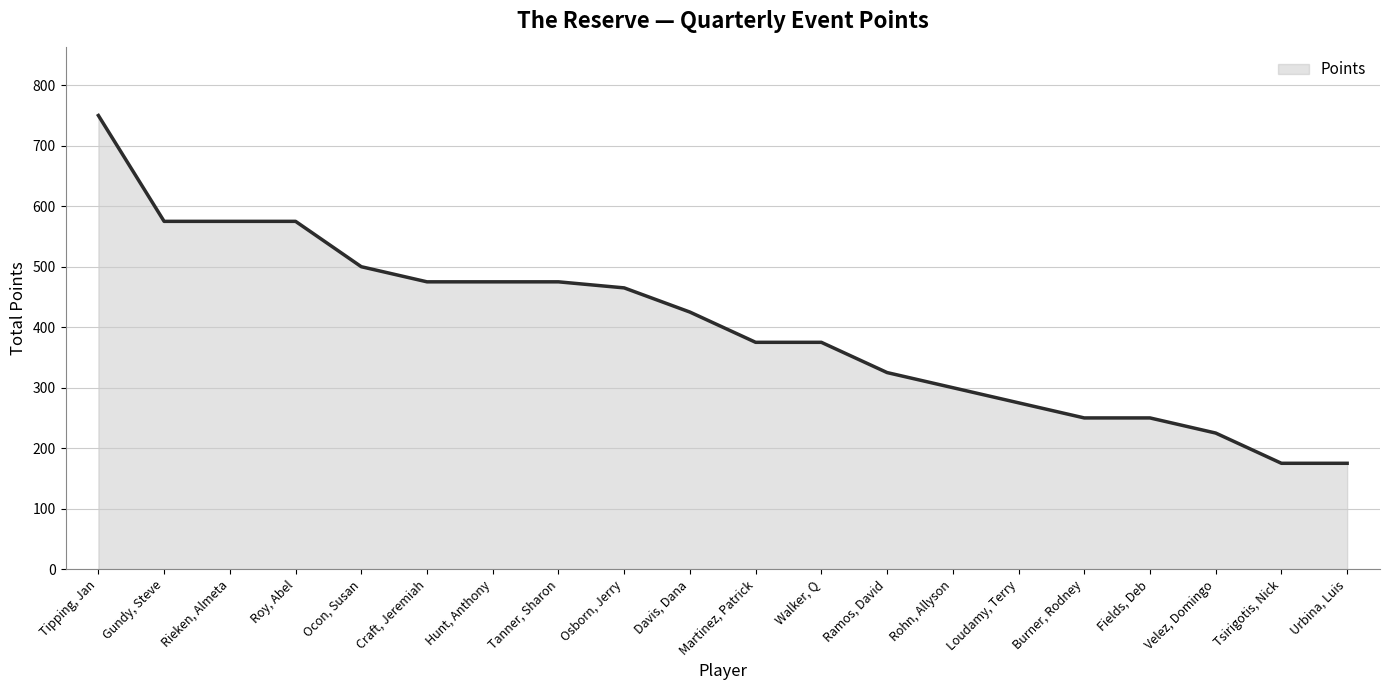

Approximately how many times larger is the value at Gundy, Steve compared to Davis, Dana?

1.4